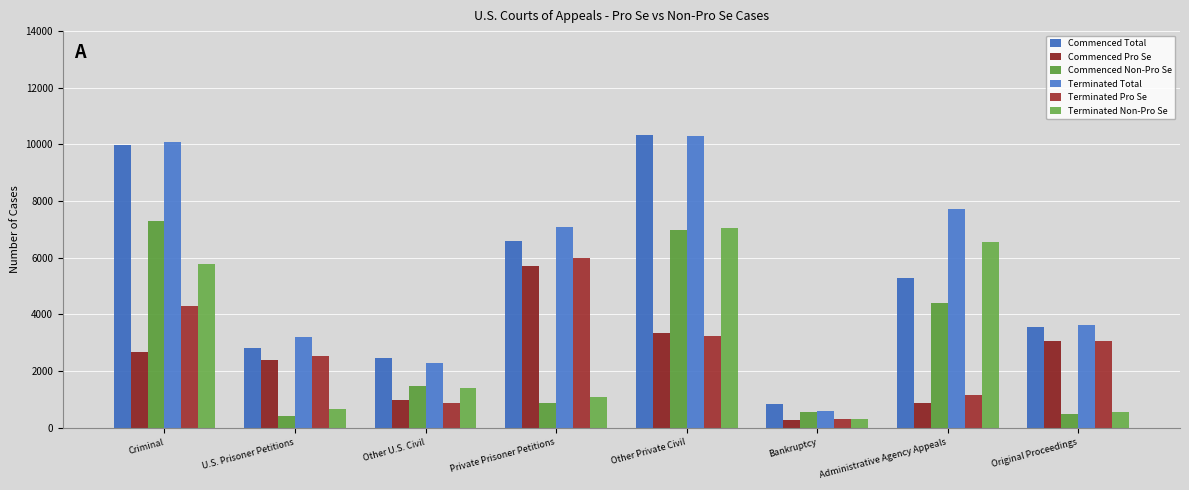

What are all the series names shown in the legend?

Commenced Total, Commenced Pro Se, Commenced Non-Pro Se, Terminated Total, Terminated Pro Se, Terminated Non-Pro Se